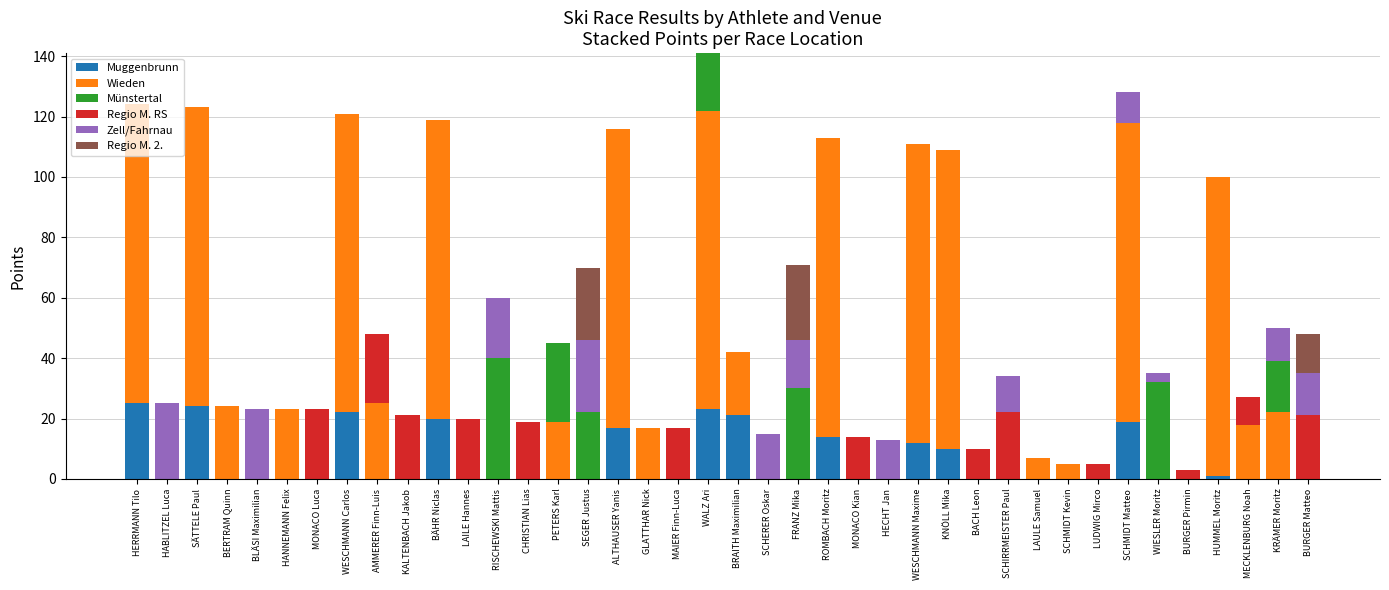

What are all the series names shown in the legend?

Muggenbrunn, Wieden, Münstertal, Regio M. RS, Zell/Fahrnau, Regio M. 2.